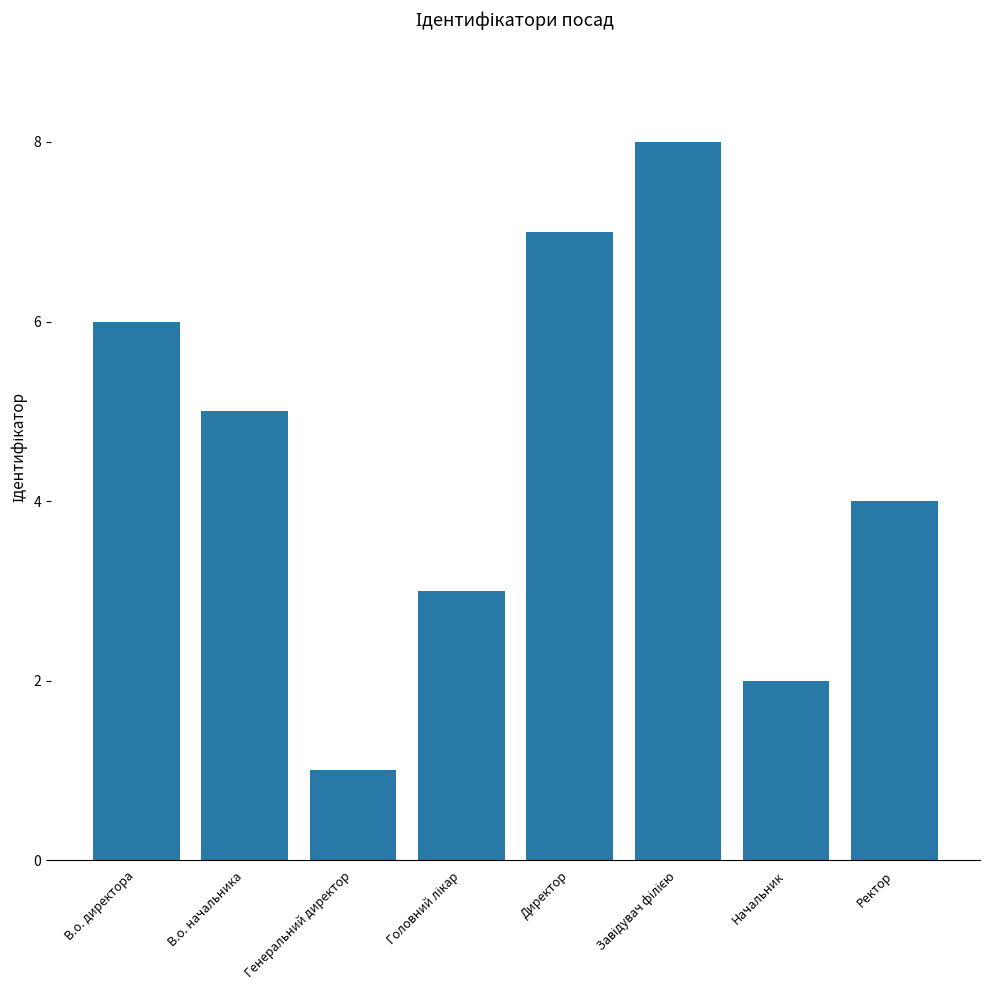

How many bars are there in total?

8